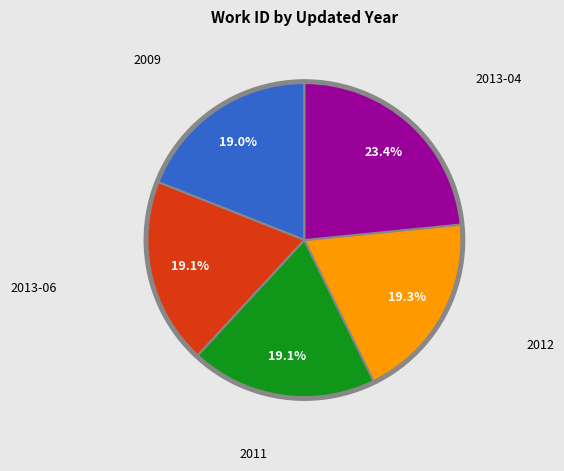

True or false: 2009 accounts for 13% of the total.

False